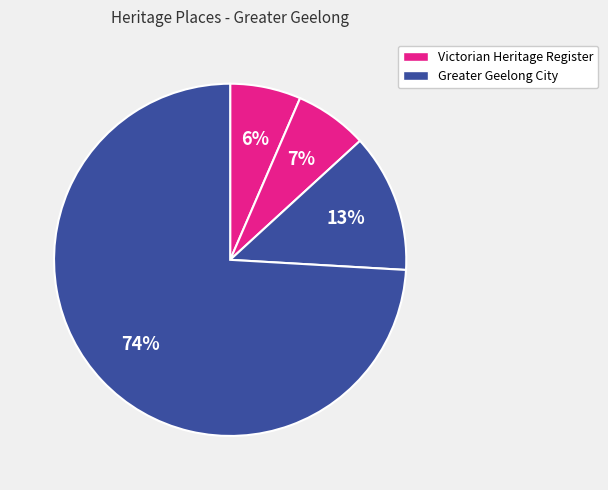

Count the number of slices in the pie.

4